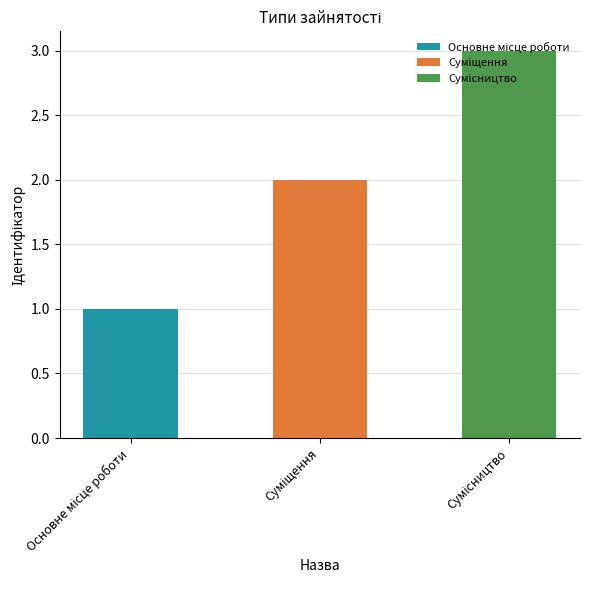

What is the ratio of the value at Сумісництво to the value at Основне місце роботи?

3.0